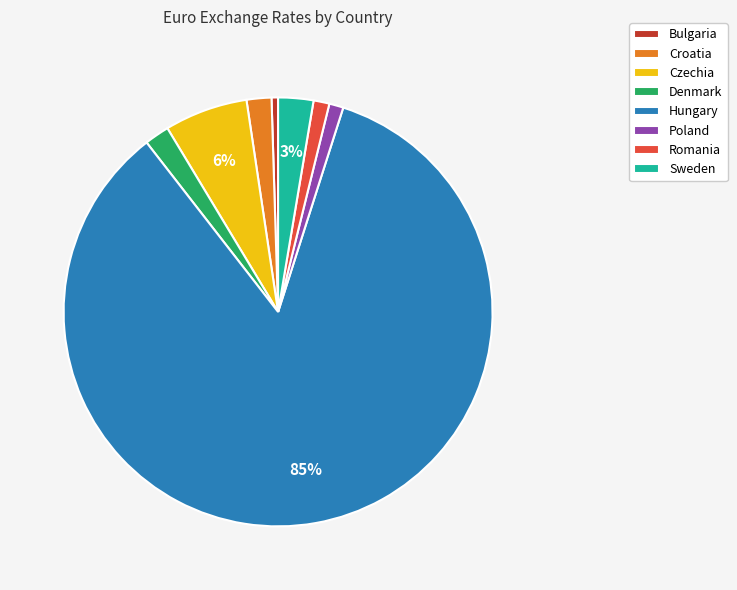

Is the sum of Hungary and Croatia greater than half?

Yes